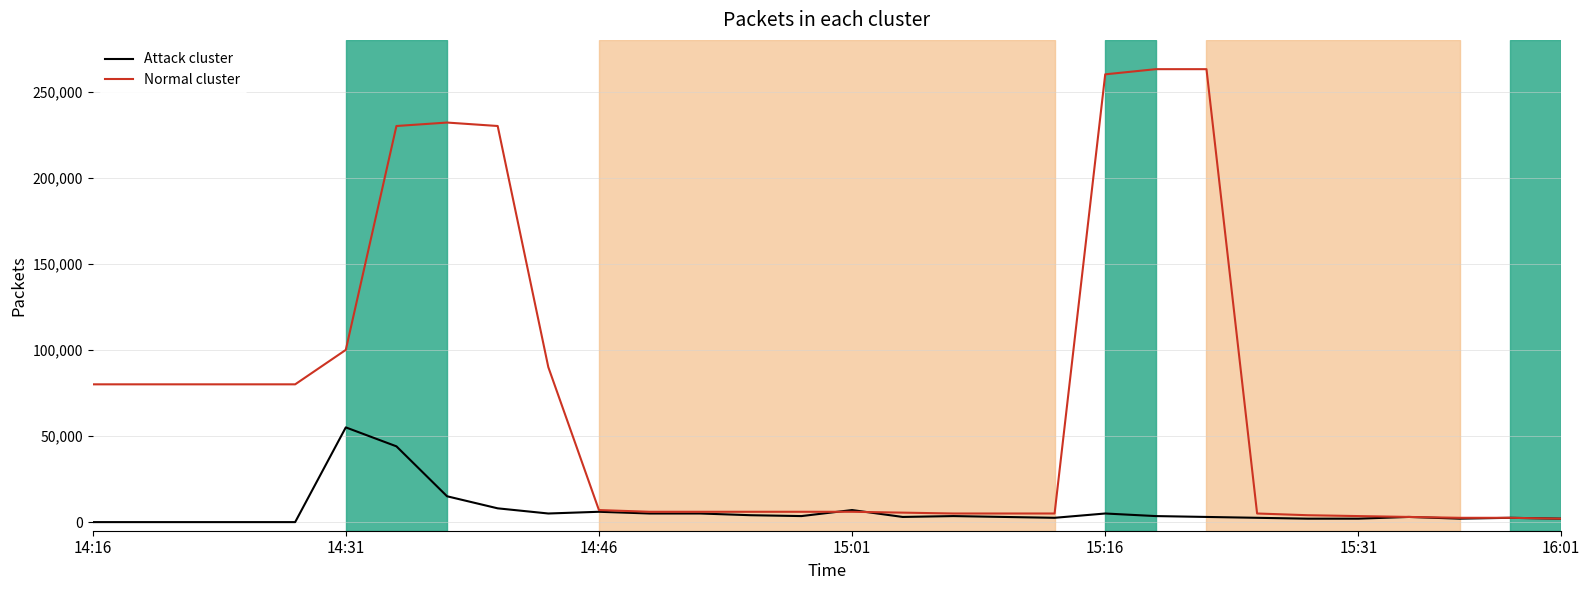

List the series in order of their peak value, highest first.

Normal cluster, Attack cluster